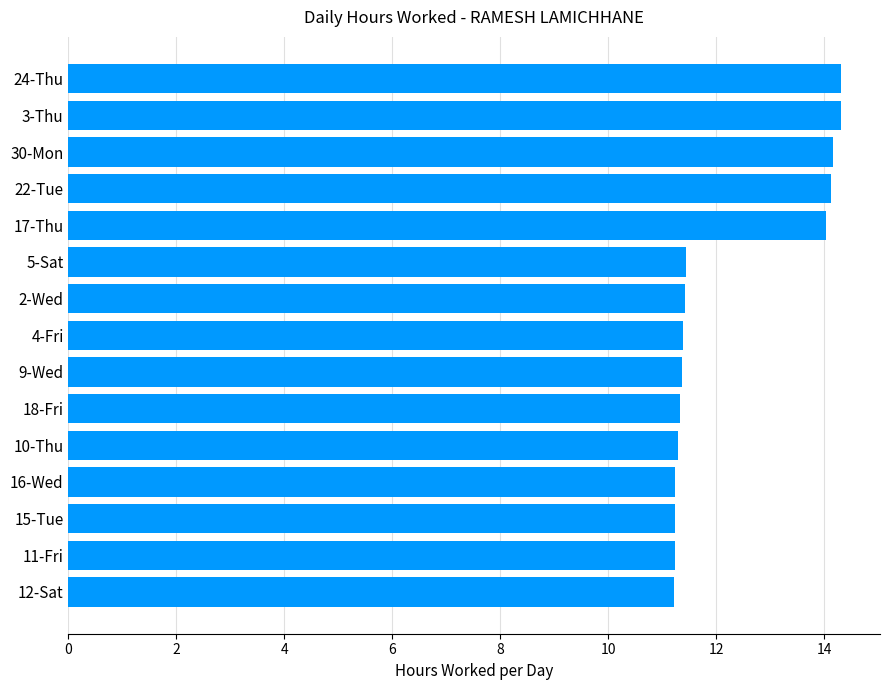

Are the bars horizontal?

Yes